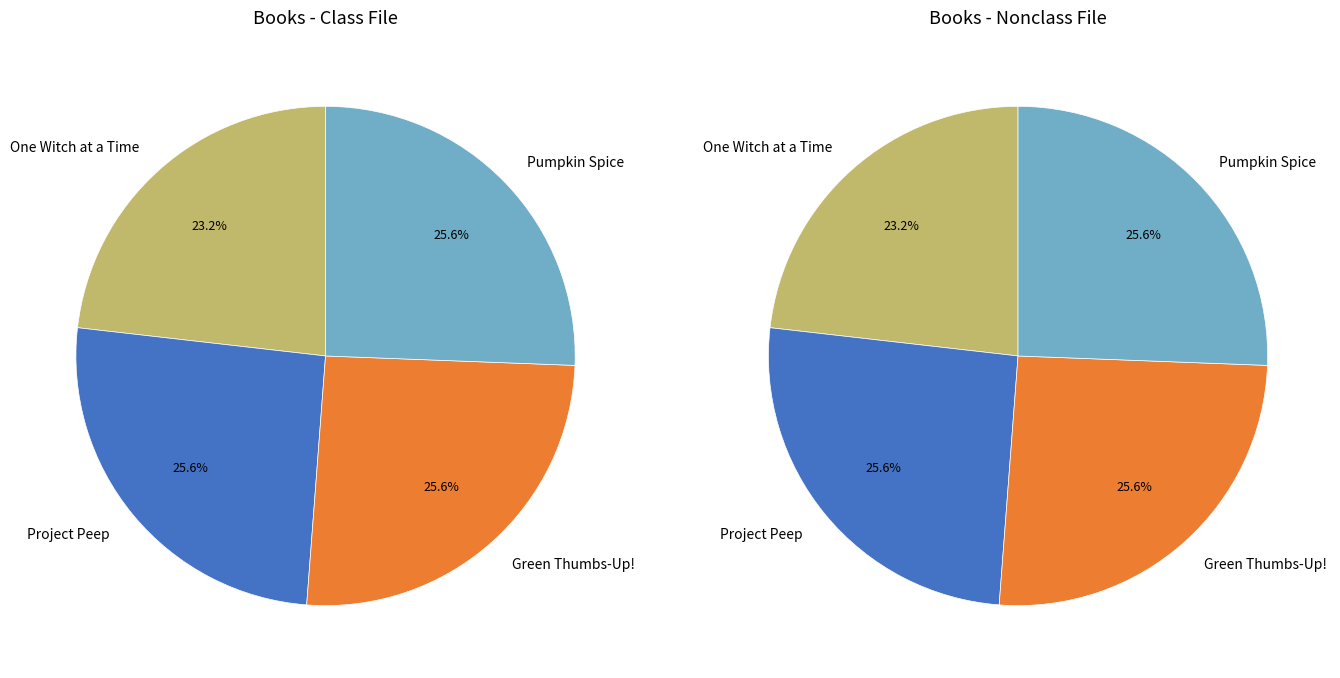

Rank the categories by value from lowest to highest.

One Witch at a Time, Green Thumbs-Up!, Pumpkin Spice, Project Peep